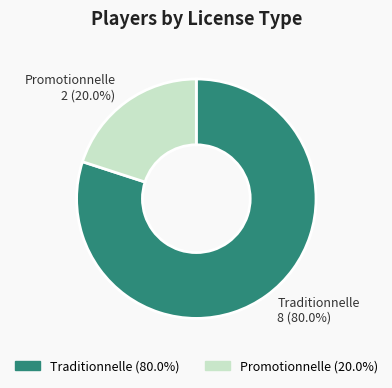

What percentage is the Traditionnelle slice, to the nearest percent?

80%